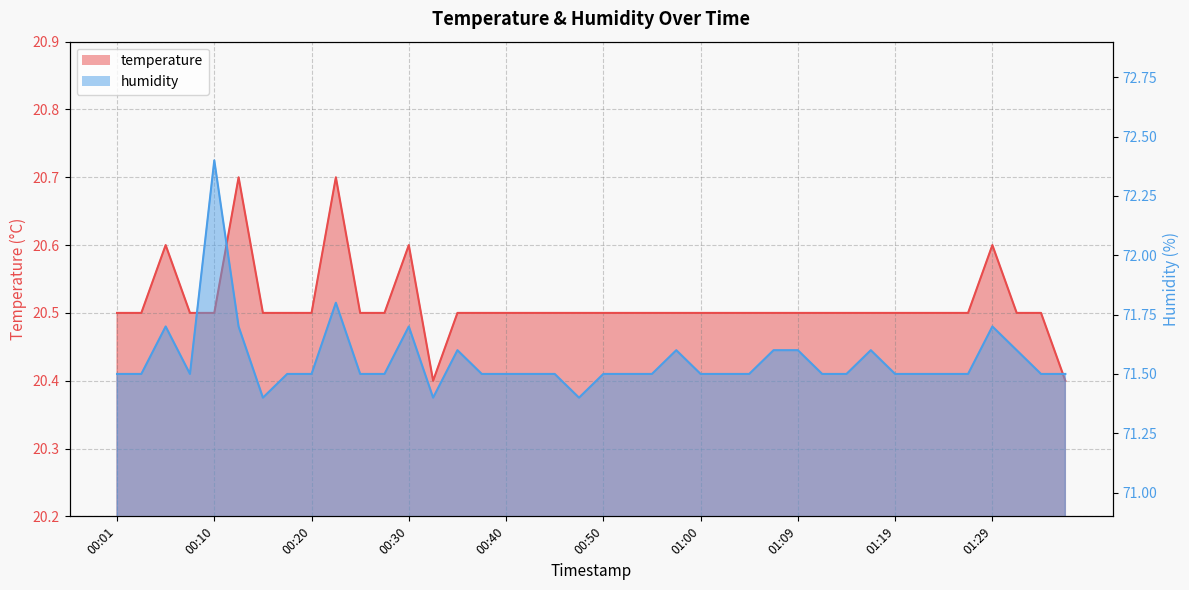

Which series has the largest total across all categories?

humidity